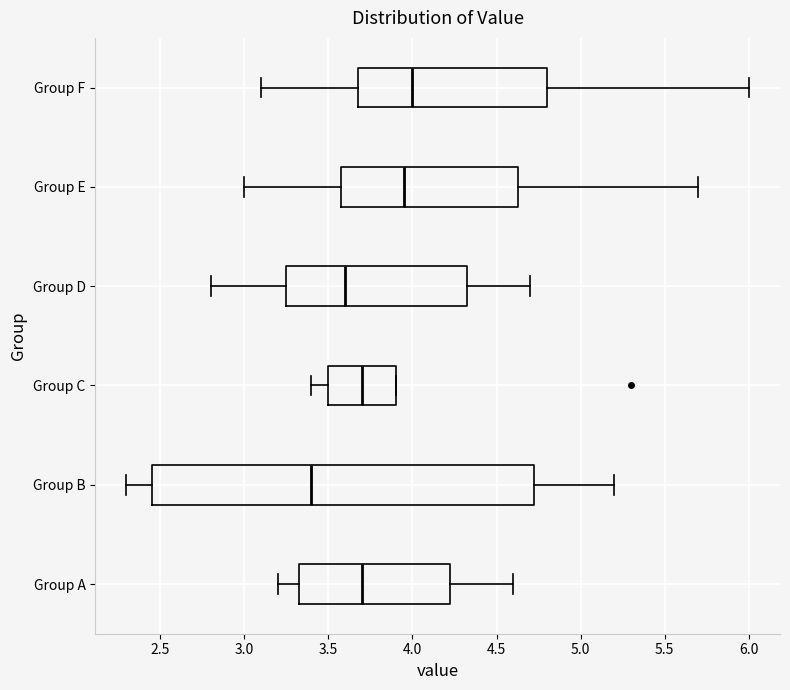

Reading bottom to top, read every box against the x-axis: the position of its median line, the range the box covers, and the ends of its whiskers. The values are not printed on the chart, so give them approximately, as read against the axis.

Group A: median 3.70, box 3.35 to 4.25, whiskers 3.20 to 4.60
Group B: median 3.40, box 2.45 to 4.75, whiskers 2.30 to 5.20
Group C: median 3.70, box 3.50 to 3.90, whiskers 3.40 to 3.90
Group D: median 3.60, box 3.25 to 4.35, whiskers 2.80 to 4.70
Group E: median 3.95, box 3.60 to 4.65, whiskers 3.00 to 5.70
Group F: median 4.00, box 3.70 to 4.80, whiskers 3.10 to 6.00